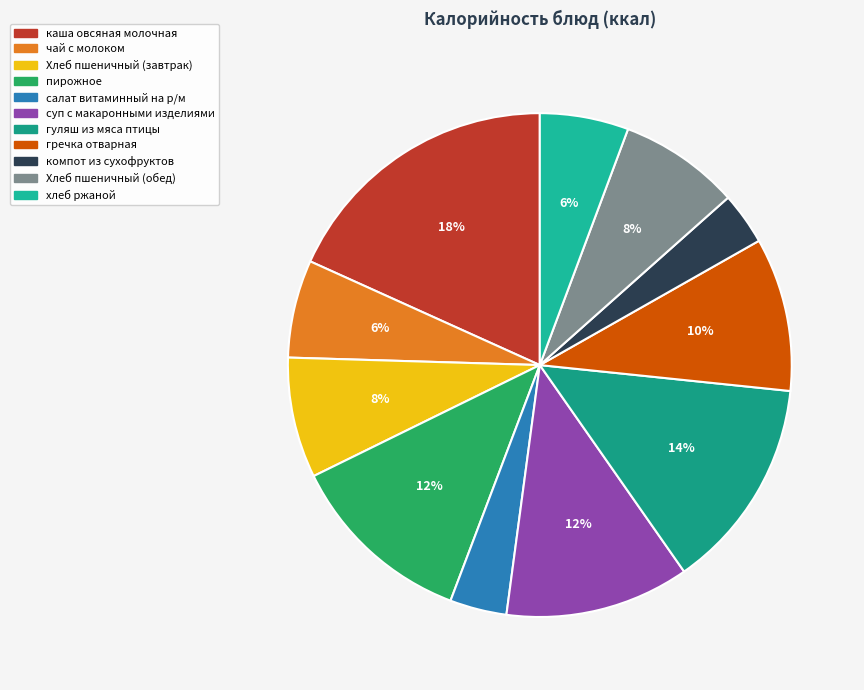

Does гречка отварная account for over 50% of the chart?

No